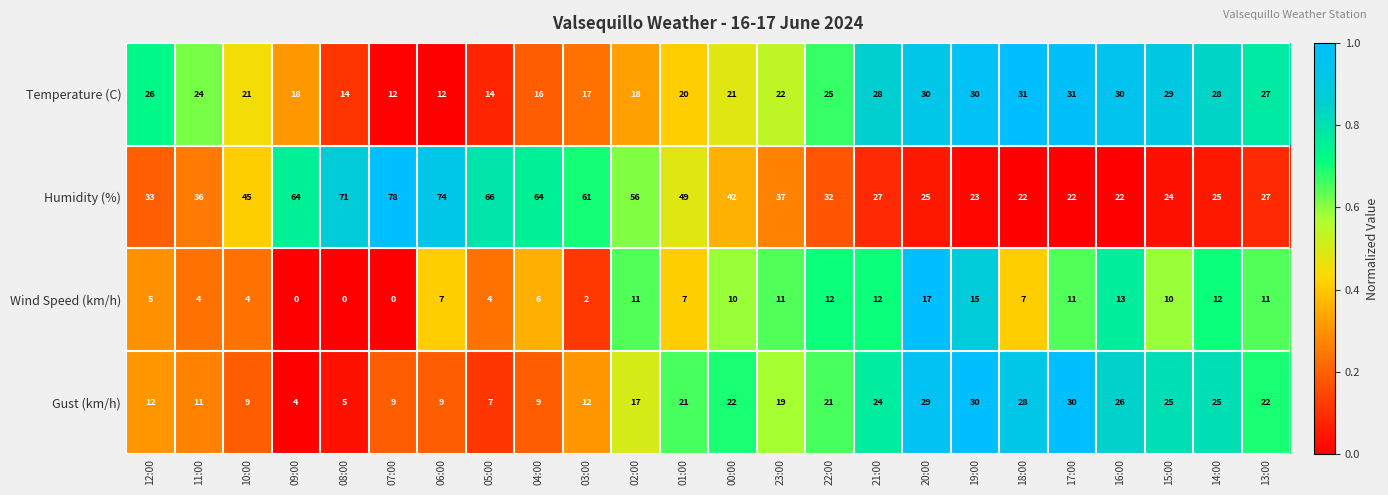

True or false: Humidity (%) has a value of 124 at 07:00.

False